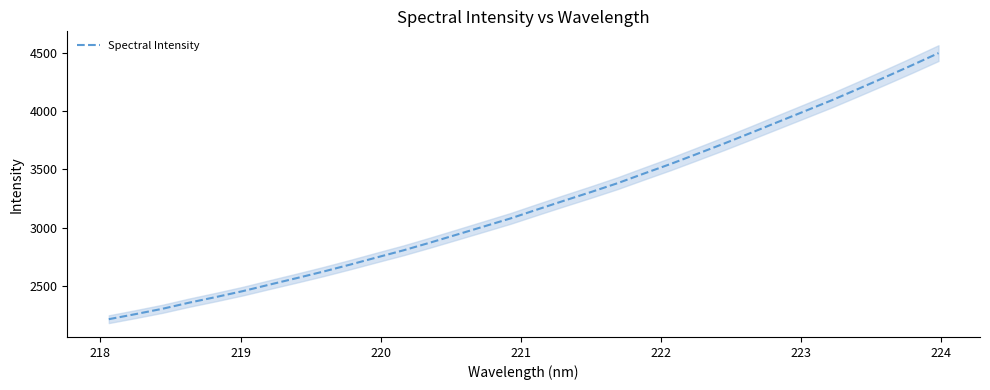

How many data points are less than 3156?

16